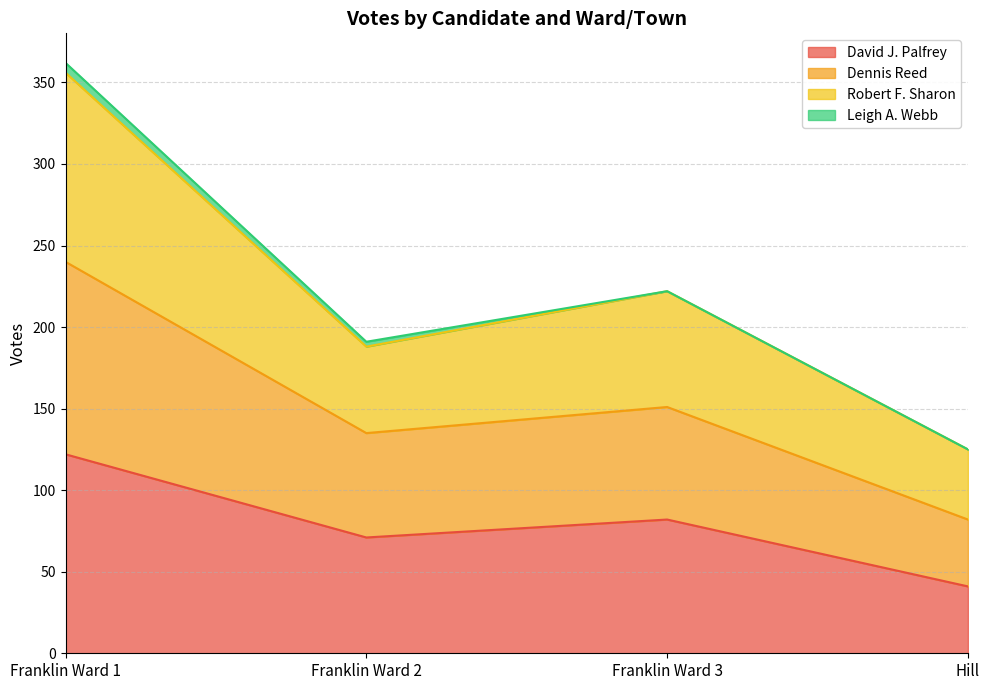

How many interior local valleys does the Dennis Reed series have?

1